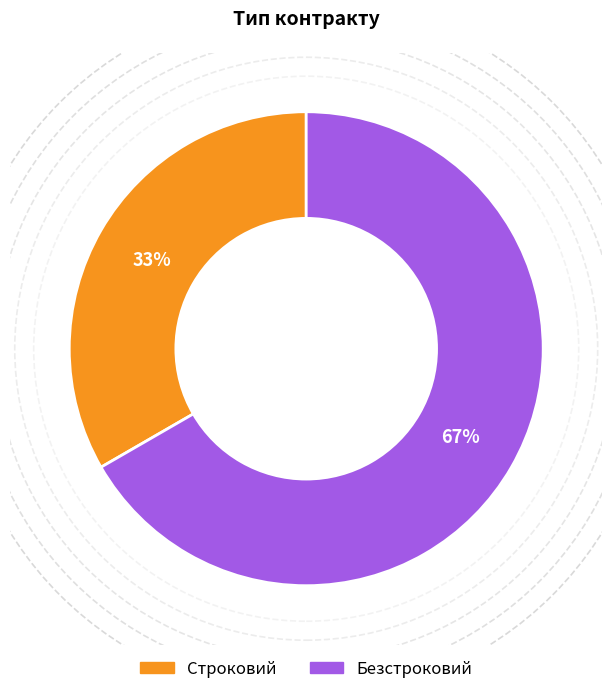

To the nearest percent, what percentage of the pie is Строковий?

33%